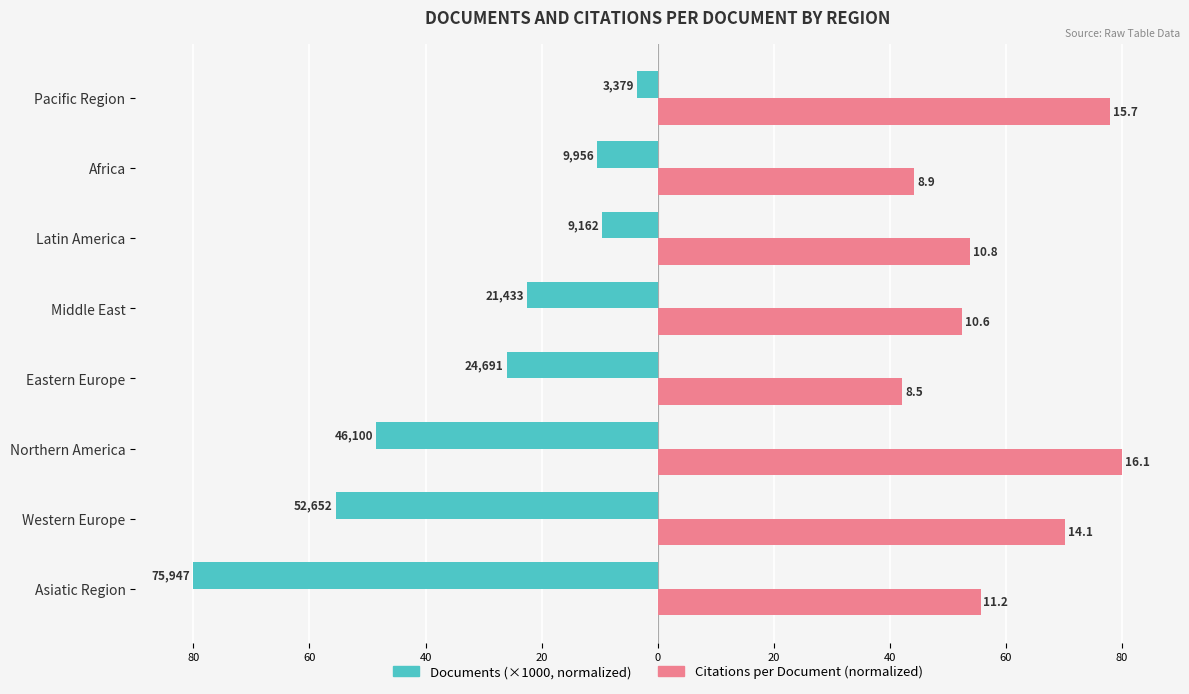

How many bars are there in each group?

2